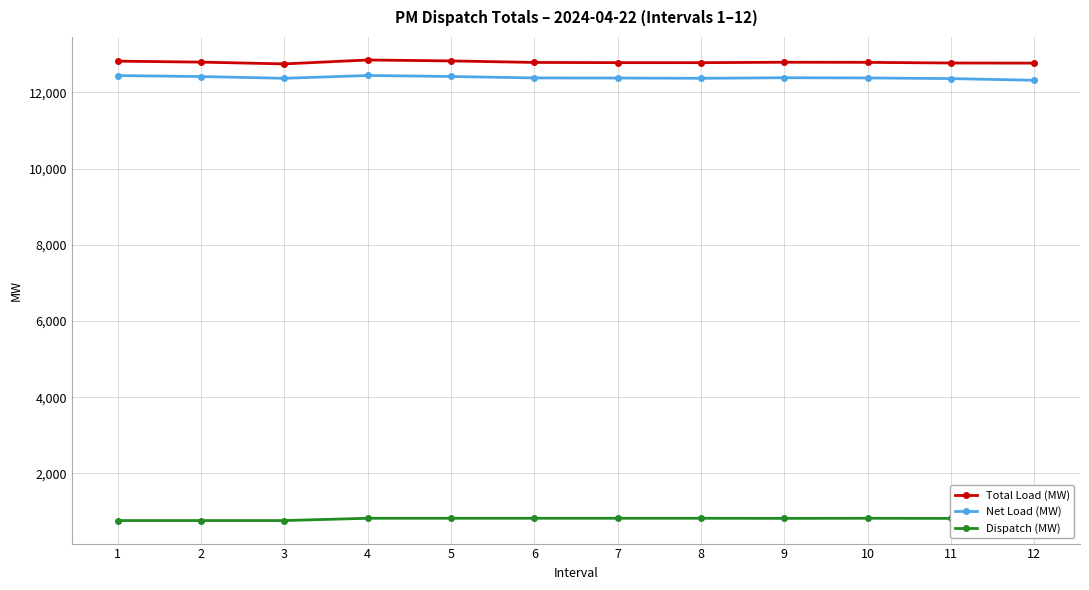

True or false: Net Load (MW) has more than 0 points higher than both neighbors.

True